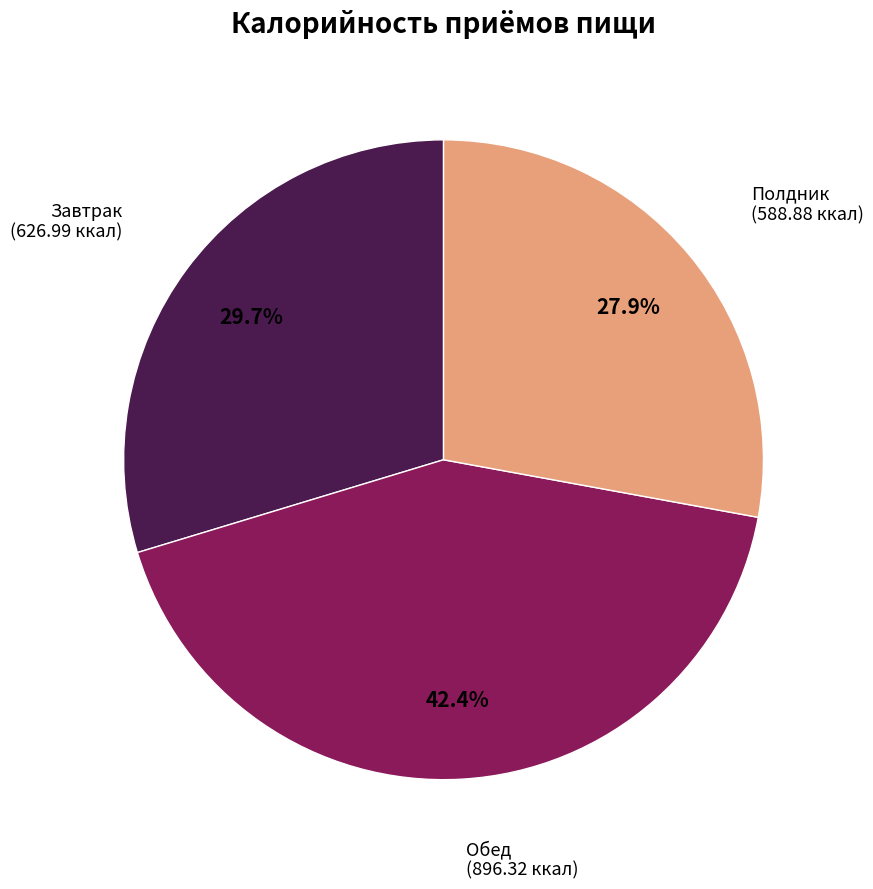

Is there a majority slice in this chart?

No